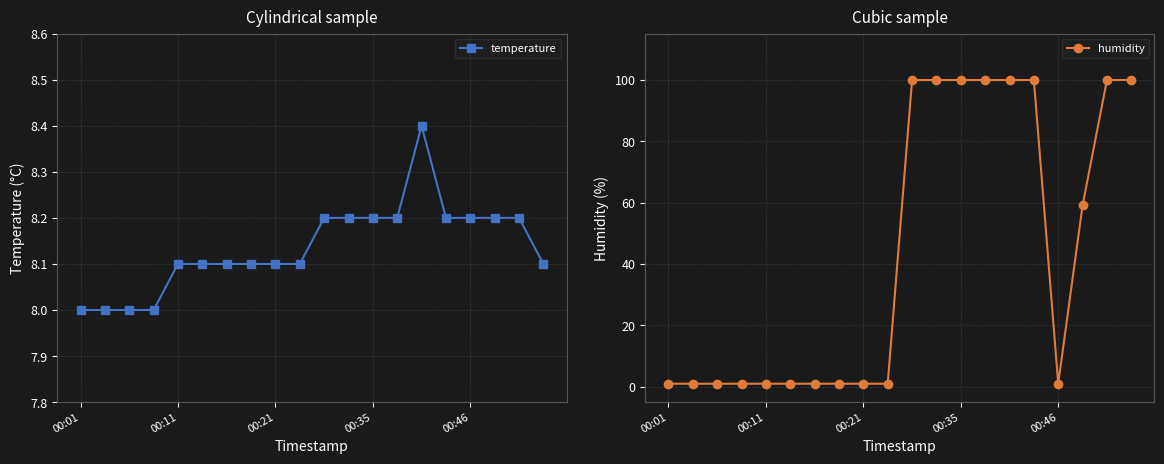

The humidity series shows 161.5 at 14. True or false?

False